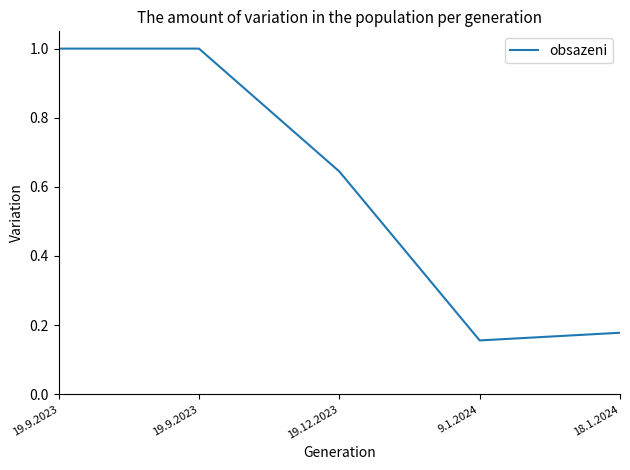

Approximately how many times larger is the value at 9.1.2024 compared to 19.9.2023?

0.2